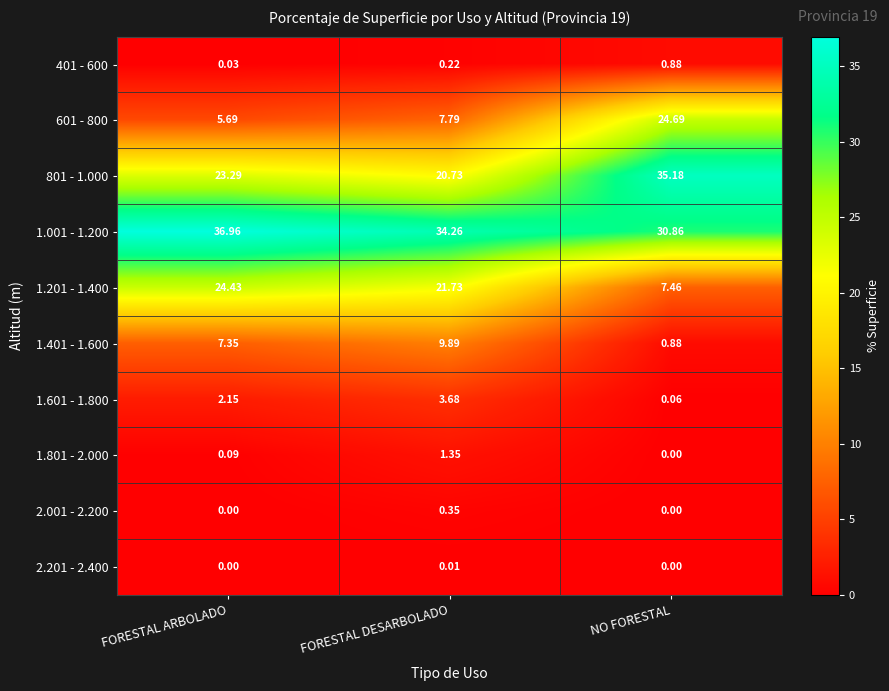

At which label does 1.001 - 1.200 reach its peak?

FORESTAL ARBOLADO